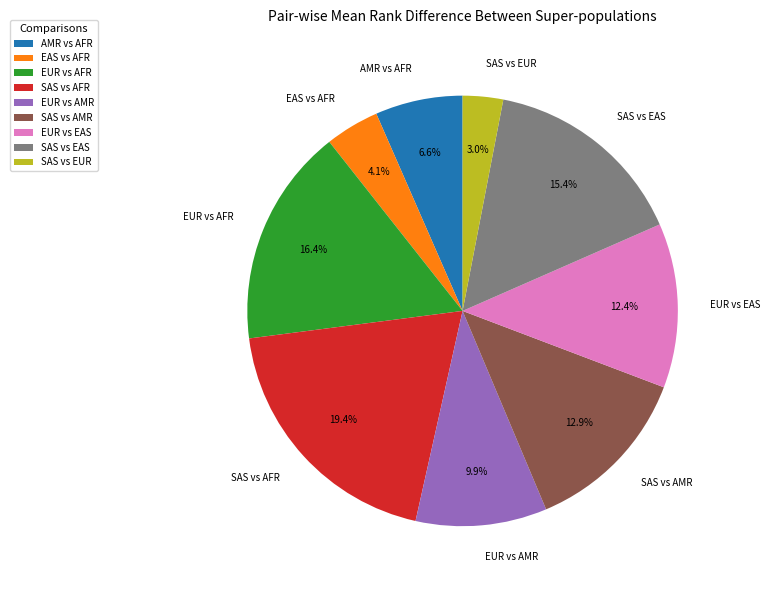

Does EUR vs EAS represent more than half of the total?

No